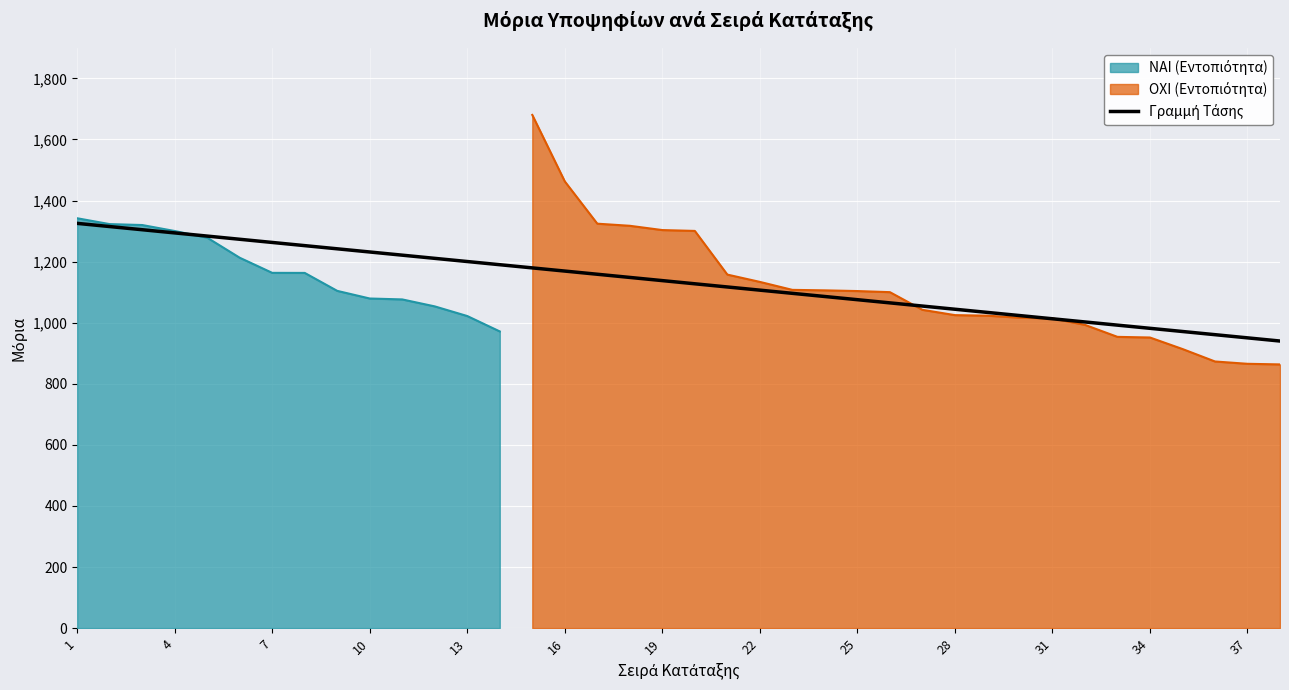

What is the average value?

1132.6